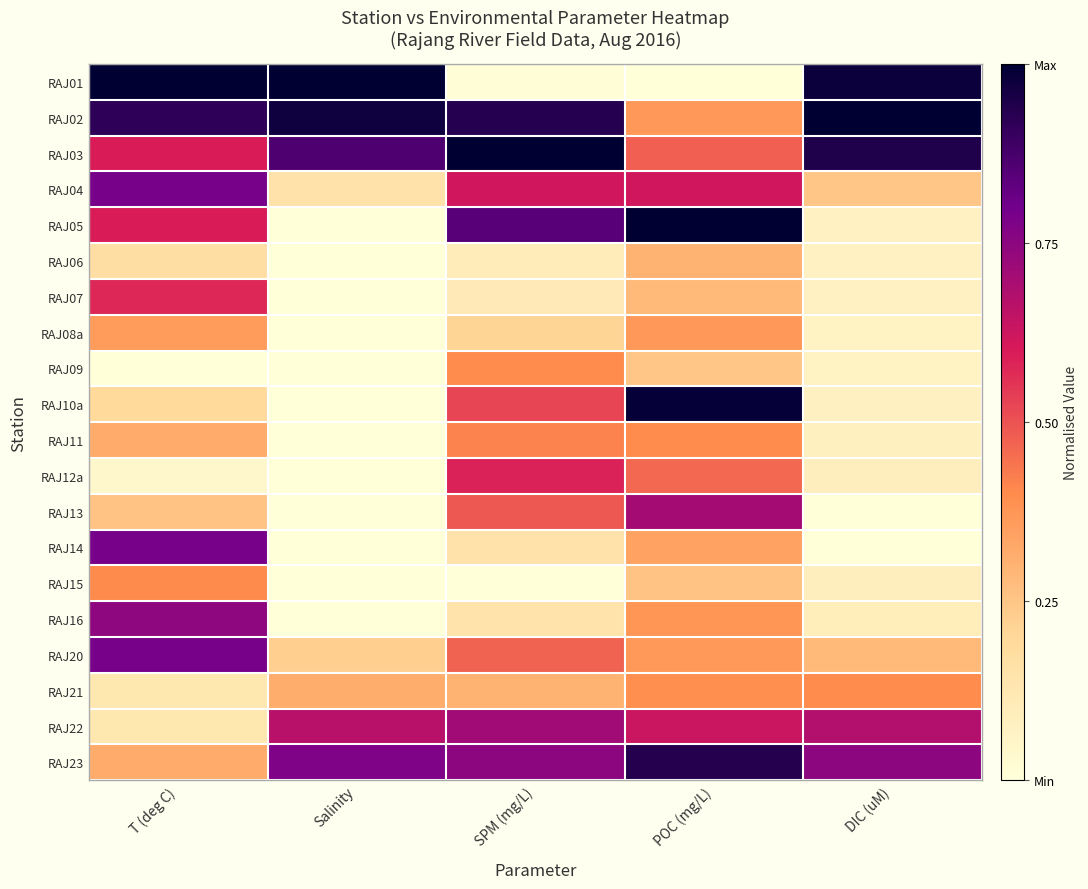

What is the total value across all series at DIC (uM)?

6.0